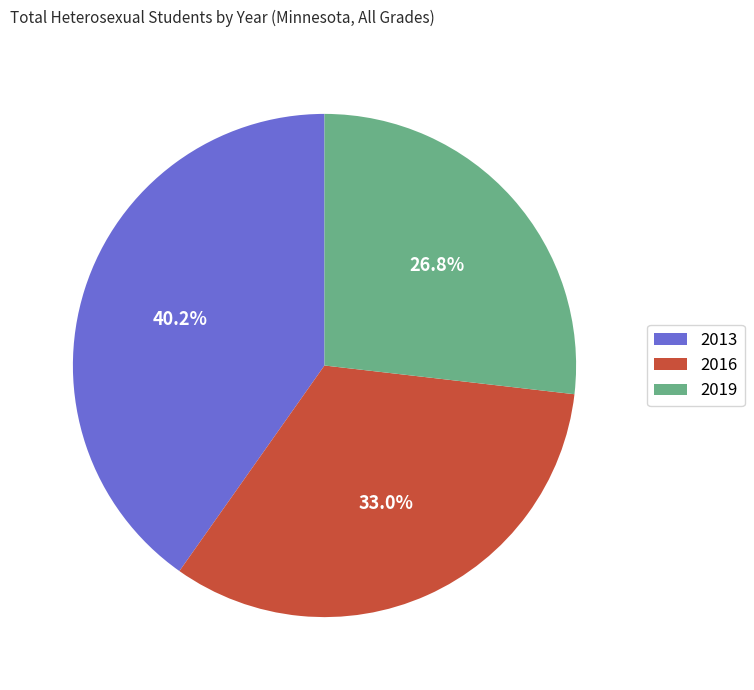

Between 2019 and 2013, which is larger?

2013